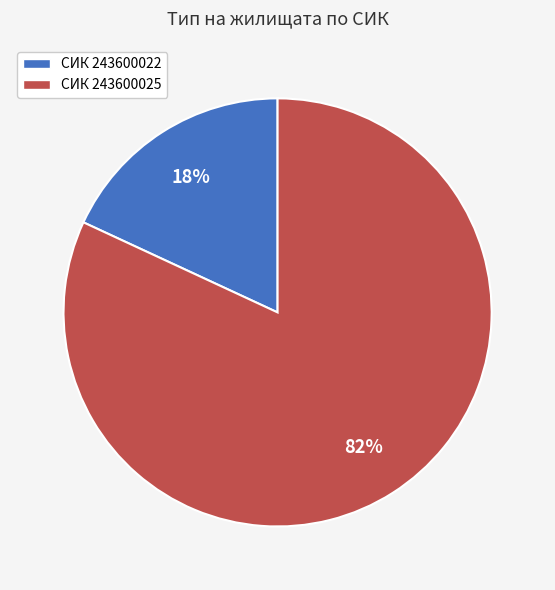

To the nearest percent, what is the average slice percentage?

50%